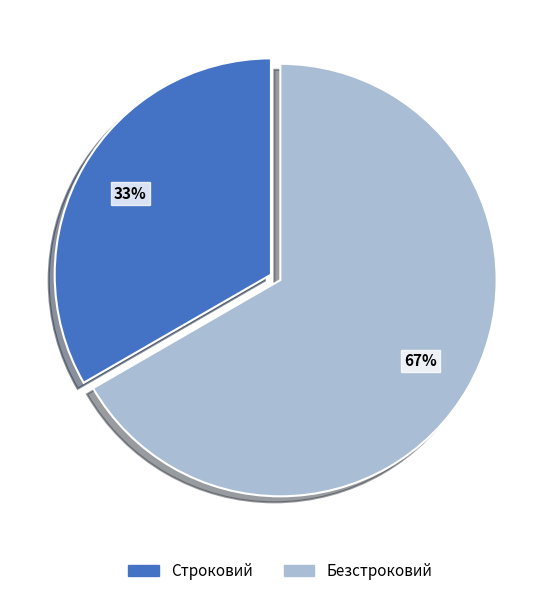

To the nearest percent, what portion does Безстроковий represent?

67%